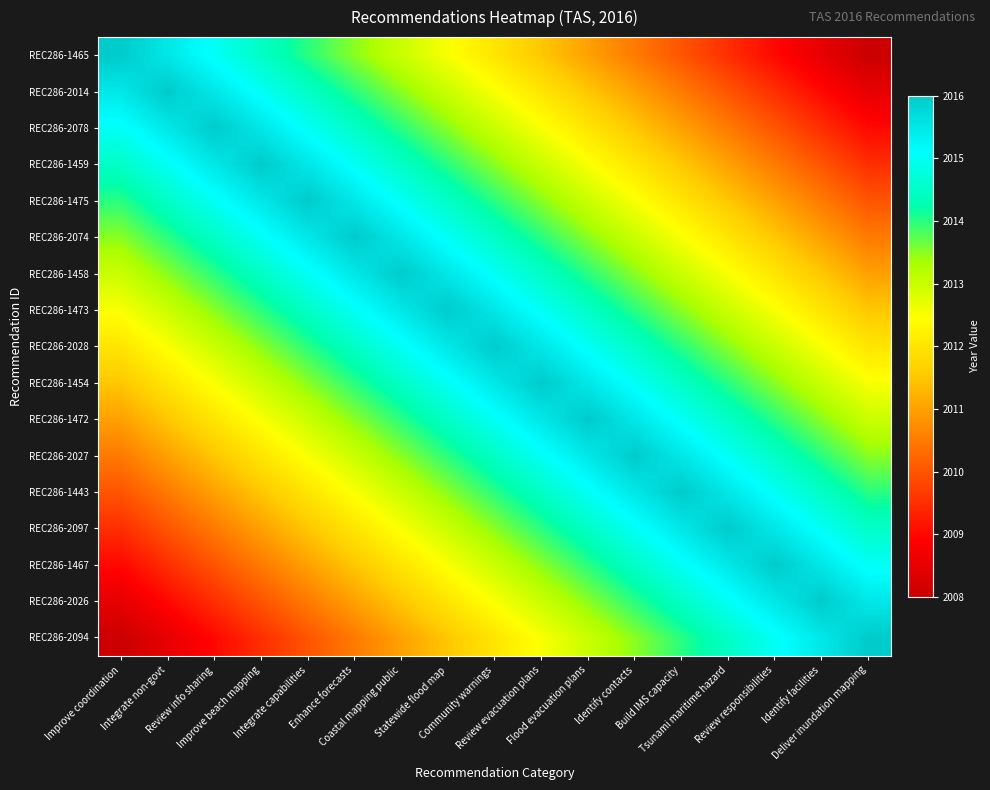

Reading left to right, transcribe all the data shown in this chart.

REC286-1465: Improve coordination=2016.0	Integrate non-govt=2015.5	Review info sharing=2015.0	Improve beach mapping=2014.5	Integrate capabilities=2014.0	Enhance forecasts=2013.5	Coastal mapping public=2013.0	Statewide flood map=2012.5	Community warnings=2012.0	Review evacuation plans=2011.5	Flood evacuation plans=2011.0	Identify contacts=2010.5	Build IMS capacity=2010.0	Tsunami maritime hazard=2009.5	Review responsibilities=2009.0	Identify facilities=2008.5	Deliver inundation mapping=2008.0
REC286-2014: Improve coordination=2015.5	Integrate non-govt=2016.0	Review info sharing=2015.5	Improve beach mapping=2015.0	Integrate capabilities=2014.5	Enhance forecasts=2014.0	Coastal mapping public=2013.5	Statewide flood map=2013.0	Community warnings=2012.5	Review evacuation plans=2012.0	Flood evacuation plans=2011.5	Identify contacts=2011.0	Build IMS capacity=2010.5	Tsunami maritime hazard=2010.0	Review responsibilities=2009.5	Identify facilities=2009.0	Deliver inundation mapping=2008.5
REC286-2078: Improve coordination=2015.0	Integrate non-govt=2015.5	Review info sharing=2016.0	Improve beach mapping=2015.5	Integrate capabilities=2015.0	Enhance forecasts=2014.5	Coastal mapping public=2014.0	Statewide flood map=2013.5	Community warnings=2013.0	Review evacuation plans=2012.5	Flood evacuation plans=2012.0	Identify contacts=2011.5	Build IMS capacity=2011.0	Tsunami maritime hazard=2010.5	Review responsibilities=2010.0	Identify facilities=2009.5	Deliver inundation mapping=2009.0
REC286-1459: Improve coordination=2014.5	Integrate non-govt=2015.0	Review info sharing=2015.5	Improve beach mapping=2016.0	Integrate capabilities=2015.5	Enhance forecasts=2015.0	Coastal mapping public=2014.5	Statewide flood map=2014.0	Community warnings=2013.5	Review evacuation plans=2013.0	Flood evacuation plans=2012.5	Identify contacts=2012.0	Build IMS capacity=2011.5	Tsunami maritime hazard=2011.0	Review responsibilities=2010.5	Identify facilities=2010.0	Deliver inundation mapping=2009.5
REC286-1475: Improve coordination=2014.0	Integrate non-govt=2014.5	Review info sharing=2015.0	Improve beach mapping=2015.5	Integrate capabilities=2016.0	Enhance forecasts=2015.5	Coastal mapping public=2015.0	Statewide flood map=2014.5	Community warnings=2014.0	Review evacuation plans=2013.5	Flood evacuation plans=2013.0	Identify contacts=2012.5	Build IMS capacity=2012.0	Tsunami maritime hazard=2011.5	Review responsibilities=2011.0	Identify facilities=2010.5	Deliver inundation mapping=2010.0
REC286-2074: Improve coordination=2013.5	Integrate non-govt=2014.0	Review info sharing=2014.5	Improve beach mapping=2015.0	Integrate capabilities=2015.5	Enhance forecasts=2016.0	Coastal mapping public=2015.5	Statewide flood map=2015.0	Community warnings=2014.5	Review evacuation plans=2014.0	Flood evacuation plans=2013.5	Identify contacts=2013.0	Build IMS capacity=2012.5	Tsunami maritime hazard=2012.0	Review responsibilities=2011.5	Identify facilities=2011.0	Deliver inundation mapping=2010.5
REC286-1458: Improve coordination=2013.0	Integrate non-govt=2013.5	Review info sharing=2014.0	Improve beach mapping=2014.5	Integrate capabilities=2015.0	Enhance forecasts=2015.5	Coastal mapping public=2016.0	Statewide flood map=2015.5	Community warnings=2015.0	Review evacuation plans=2014.5	Flood evacuation plans=2014.0	Identify contacts=2013.5	Build IMS capacity=2013.0	Tsunami maritime hazard=2012.5	Review responsibilities=2012.0	Identify facilities=2011.5	Deliver inundation mapping=2011.0
REC286-1473: Improve coordination=2012.5	Integrate non-govt=2013.0	Review info sharing=2013.5	Improve beach mapping=2014.0	Integrate capabilities=2014.5	Enhance forecasts=2015.0	Coastal mapping public=2015.5	Statewide flood map=2016.0	Community warnings=2015.5	Review evacuation plans=2015.0	Flood evacuation plans=2014.5	Identify contacts=2014.0	Build IMS capacity=2013.5	Tsunami maritime hazard=2013.0	Review responsibilities=2012.5	Identify facilities=2012.0	Deliver inundation mapping=2011.5
REC286-2028: Improve coordination=2012.0	Integrate non-govt=2012.5	Review info sharing=2013.0	Improve beach mapping=2013.5	Integrate capabilities=2014.0	Enhance forecasts=2014.5	Coastal mapping public=2015.0	Statewide flood map=2015.5	Community warnings=2016.0	Review evacuation plans=2015.5	Flood evacuation plans=2015.0	Identify contacts=2014.5	Build IMS capacity=2014.0	Tsunami maritime hazard=2013.5	Review responsibilities=2013.0	Identify facilities=2012.5	Deliver inundation mapping=2012.0
REC286-1454: Improve coordination=2011.5	Integrate non-govt=2012.0	Review info sharing=2012.5	Improve beach mapping=2013.0	Integrate capabilities=2013.5	Enhance forecasts=2014.0	Coastal mapping public=2014.5	Statewide flood map=2015.0	Community warnings=2015.5	Review evacuation plans=2016.0	Flood evacuation plans=2015.5	Identify contacts=2015.0	Build IMS capacity=2014.5	Tsunami maritime hazard=2014.0	Review responsibilities=2013.5	Identify facilities=2013.0	Deliver inundation mapping=2012.5
REC286-1472: Improve coordination=2011.0	Integrate non-govt=2011.5	Review info sharing=2012.0	Improve beach mapping=2012.5	Integrate capabilities=2013.0	Enhance forecasts=2013.5	Coastal mapping public=2014.0	Statewide flood map=2014.5	Community warnings=2015.0	Review evacuation plans=2015.5	Flood evacuation plans=2016.0	Identify contacts=2015.5	Build IMS capacity=2015.0	Tsunami maritime hazard=2014.5	Review responsibilities=2014.0	Identify facilities=2013.5	Deliver inundation mapping=2013.0
REC286-2027: Improve coordination=2010.5	Integrate non-govt=2011.0	Review info sharing=2011.5	Improve beach mapping=2012.0	Integrate capabilities=2012.5	Enhance forecasts=2013.0	Coastal mapping public=2013.5	Statewide flood map=2014.0	Community warnings=2014.5	Review evacuation plans=2015.0	Flood evacuation plans=2015.5	Identify contacts=2016.0	Build IMS capacity=2015.5	Tsunami maritime hazard=2015.0	Review responsibilities=2014.5	Identify facilities=2014.0	Deliver inundation mapping=2013.5
REC286-1443: Improve coordination=2010.0	Integrate non-govt=2010.5	Review info sharing=2011.0	Improve beach mapping=2011.5	Integrate capabilities=2012.0	Enhance forecasts=2012.5	Coastal mapping public=2013.0	Statewide flood map=2013.5	Community warnings=2014.0	Review evacuation plans=2014.5	Flood evacuation plans=2015.0	Identify contacts=2015.5	Build IMS capacity=2016.0	Tsunami maritime hazard=2015.5	Review responsibilities=2015.0	Identify facilities=2014.5	Deliver inundation mapping=2014.0
REC286-2097: Improve coordination=2009.5	Integrate non-govt=2010.0	Review info sharing=2010.5	Improve beach mapping=2011.0	Integrate capabilities=2011.5	Enhance forecasts=2012.0	Coastal mapping public=2012.5	Statewide flood map=2013.0	Community warnings=2013.5	Review evacuation plans=2014.0	Flood evacuation plans=2014.5	Identify contacts=2015.0	Build IMS capacity=2015.5	Tsunami maritime hazard=2016.0	Review responsibilities=2015.5	Identify facilities=2015.0	Deliver inundation mapping=2014.5
REC286-1467: Improve coordination=2009.0	Integrate non-govt=2009.5	Review info sharing=2010.0	Improve beach mapping=2010.5	Integrate capabilities=2011.0	Enhance forecasts=2011.5	Coastal mapping public=2012.0	Statewide flood map=2012.5	Community warnings=2013.0	Review evacuation plans=2013.5	Flood evacuation plans=2014.0	Identify contacts=2014.5	Build IMS capacity=2015.0	Tsunami maritime hazard=2015.5	Review responsibilities=2016.0	Identify facilities=2015.5	Deliver inundation mapping=2015.0
REC286-2026: Improve coordination=2008.5	Integrate non-govt=2009.0	Review info sharing=2009.5	Improve beach mapping=2010.0	Integrate capabilities=2010.5	Enhance forecasts=2011.0	Coastal mapping public=2011.5	Statewide flood map=2012.0	Community warnings=2012.5	Review evacuation plans=2013.0	Flood evacuation plans=2013.5	Identify contacts=2014.0	Build IMS capacity=2014.5	Tsunami maritime hazard=2015.0	Review responsibilities=2015.5	Identify facilities=2016.0	Deliver inundation mapping=2015.5
REC286-2094: Improve coordination=2008.0	Integrate non-govt=2008.5	Review info sharing=2009.0	Improve beach mapping=2009.5	Integrate capabilities=2010.0	Enhance forecasts=2010.5	Coastal mapping public=2011.0	Statewide flood map=2011.5	Community warnings=2012.0	Review evacuation plans=2012.5	Flood evacuation plans=2013.0	Identify contacts=2013.5	Build IMS capacity=2014.0	Tsunami maritime hazard=2014.5	Review responsibilities=2015.0	Identify facilities=2015.5	Deliver inundation mapping=2016.0